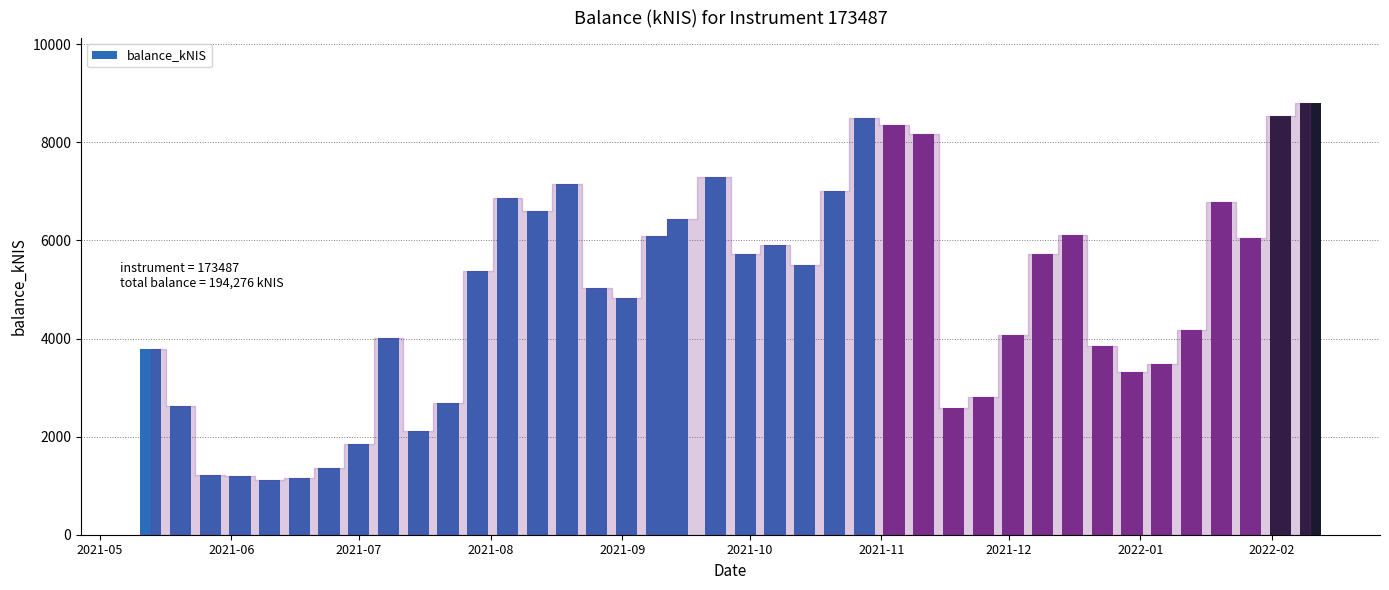

How many data points does each series have?

40